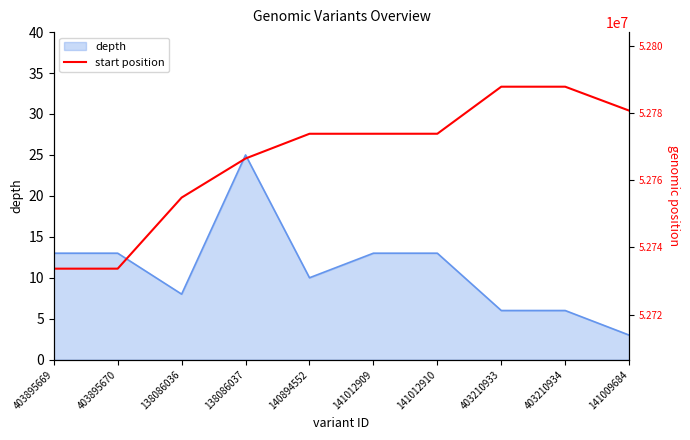

What is the label of the 5th point from the left?

140894552